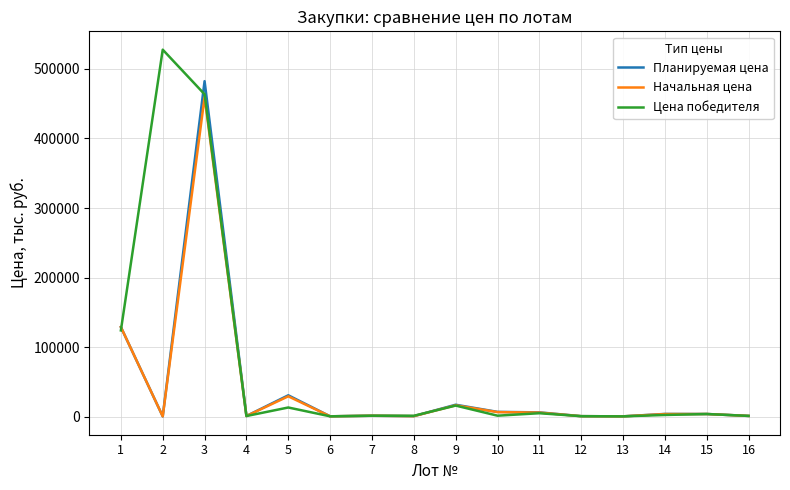

True or false: Цена победителя and Начальная цена intersect in this chart.

True